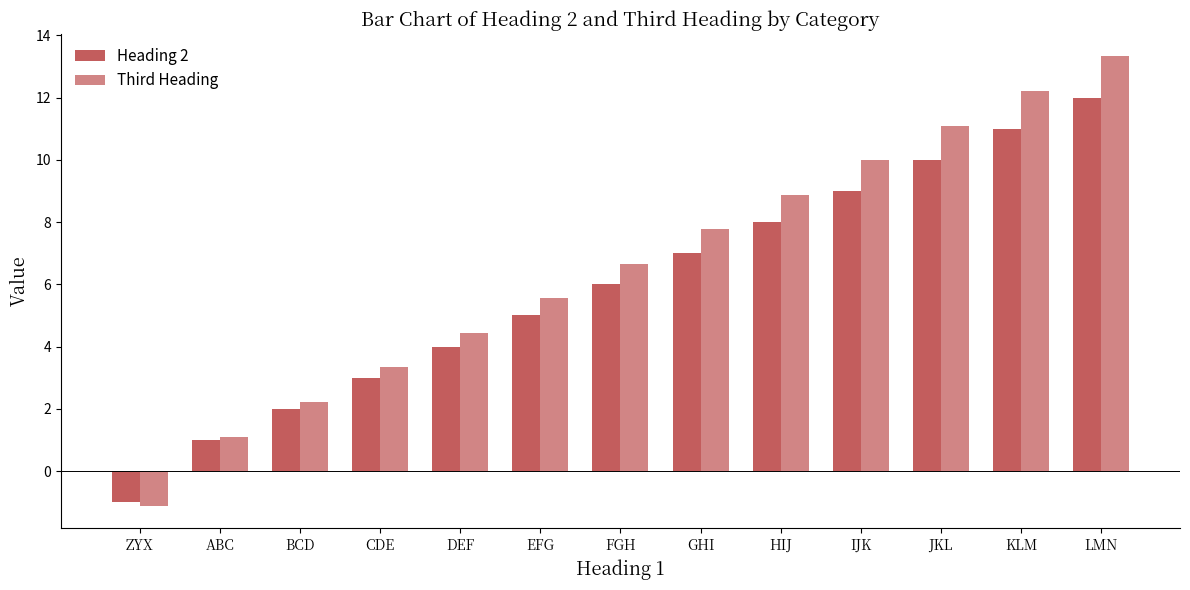

How many values in the Third Heading series exceed 6?

7